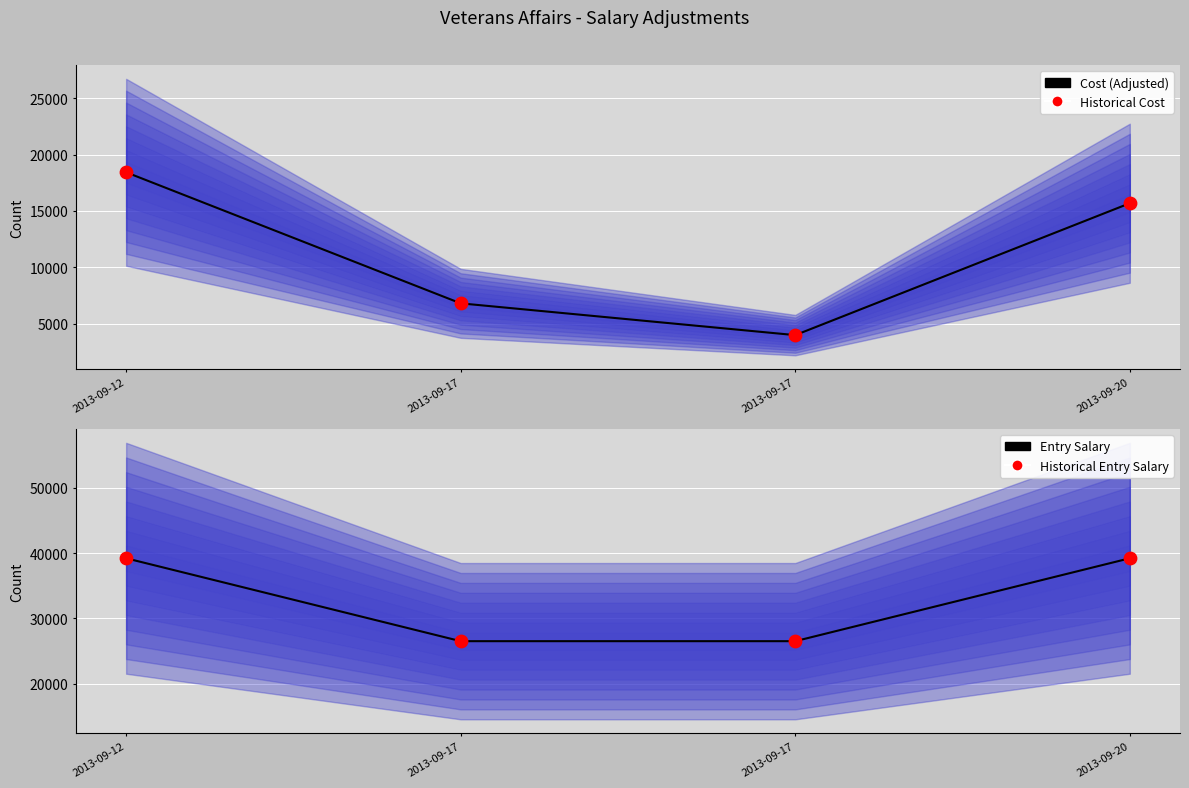

Which series has the largest Y range (max minus min)?

Cost (Adjusted)